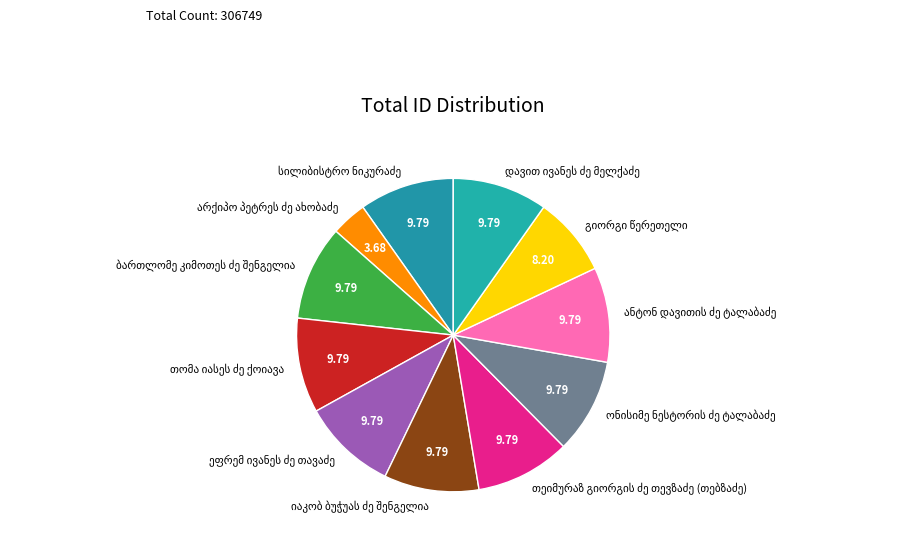

Count the number of slices in the pie.

11